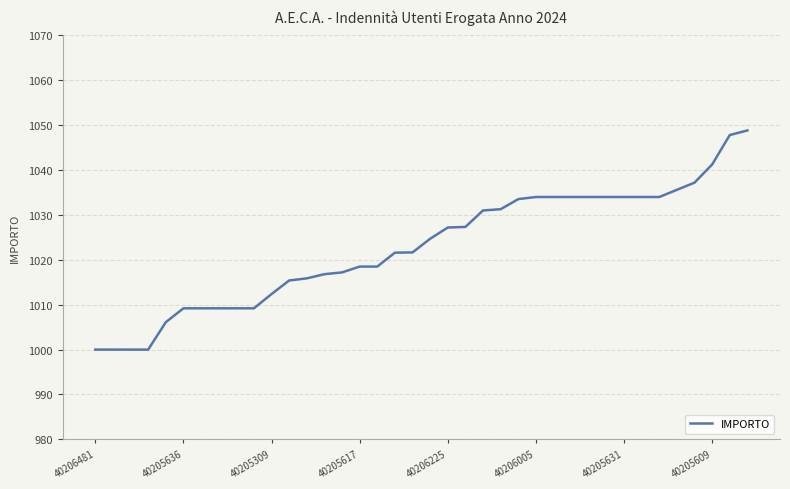

What is the greatest value displayed?

1048.8